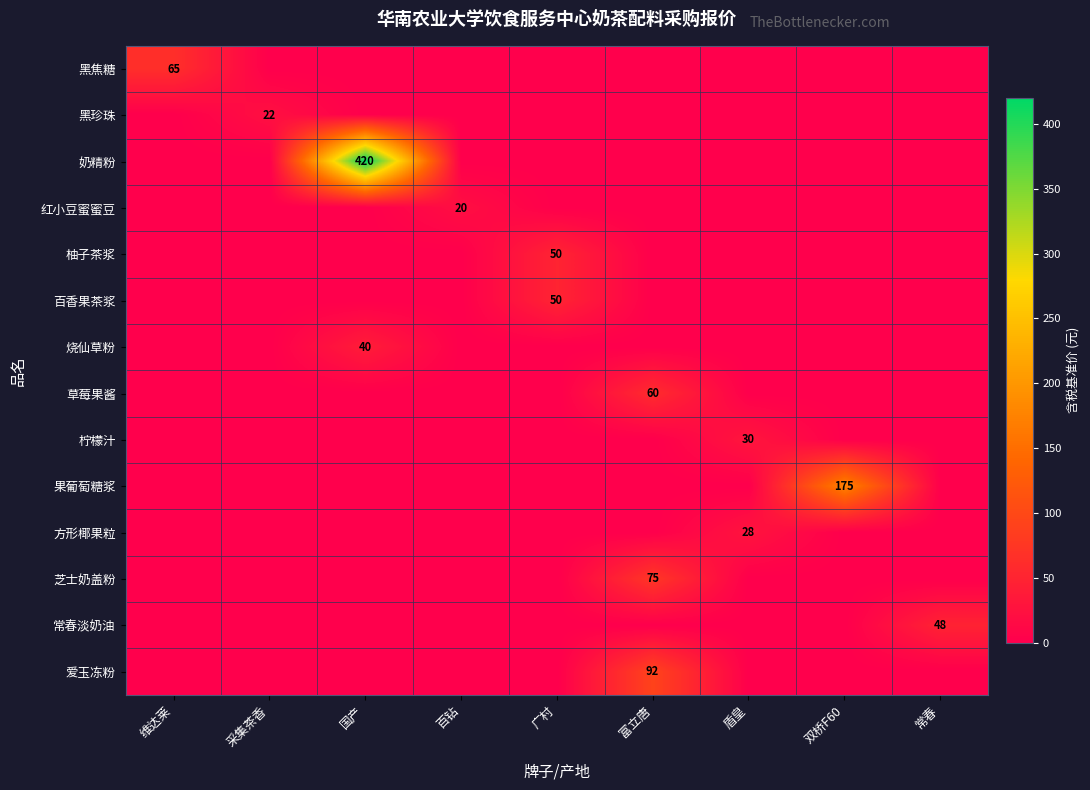

Is it true that 方形椰果粒 equals 40 at 盾皇?

False